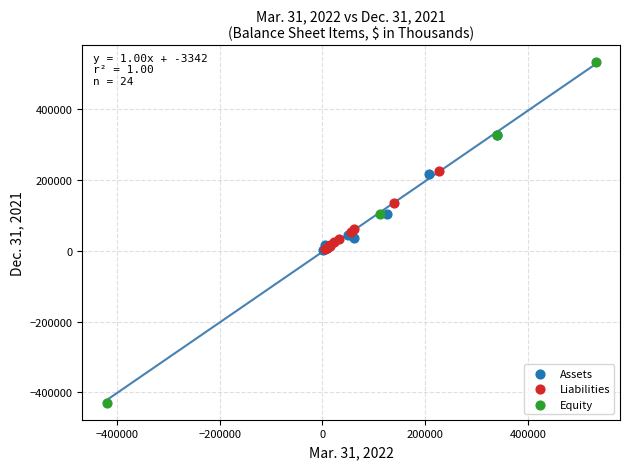

Which series has the largest Y range (max minus min)?

Equity